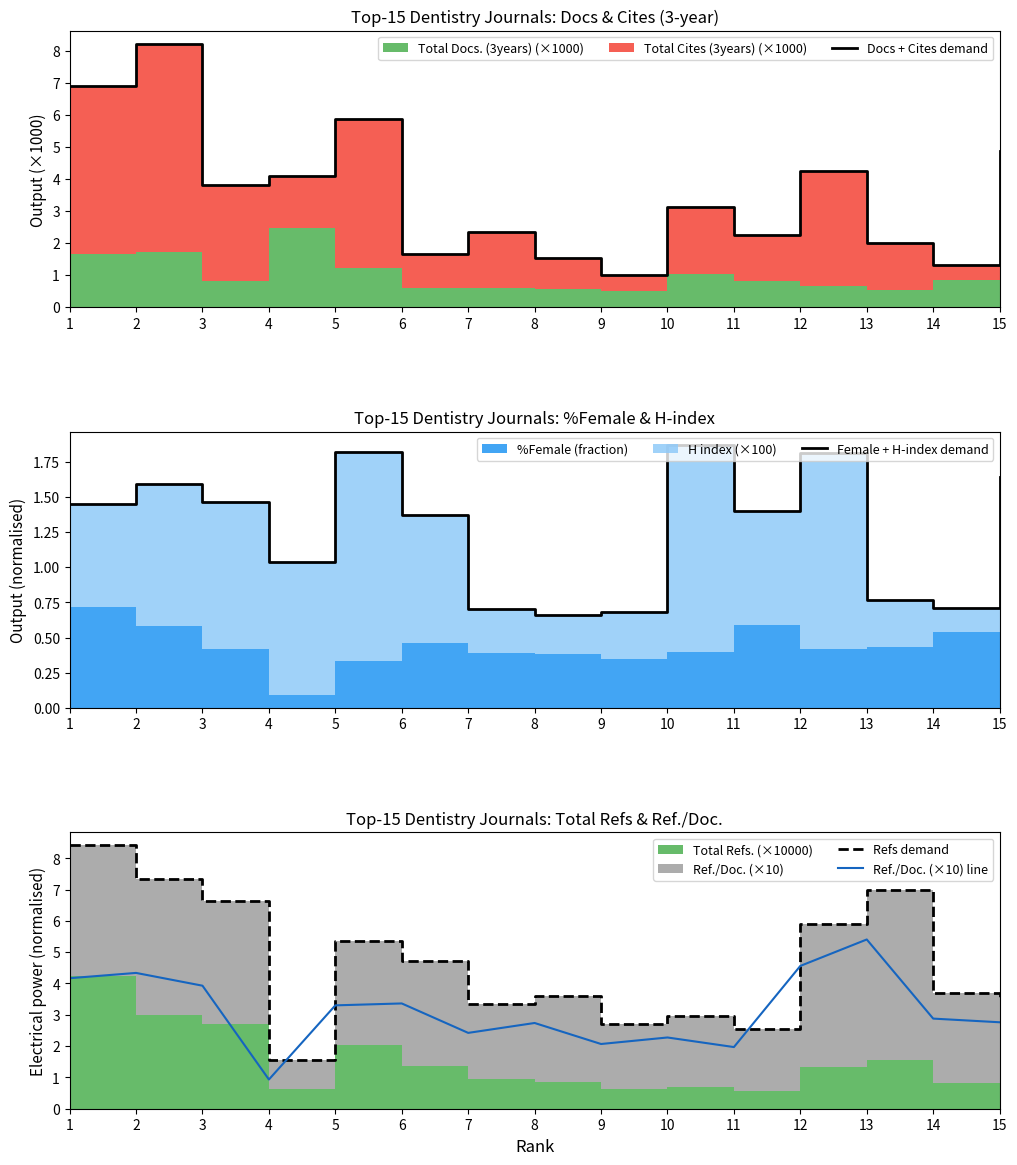

Which series changed the most between 10 and 14?

Docs + Cites demand